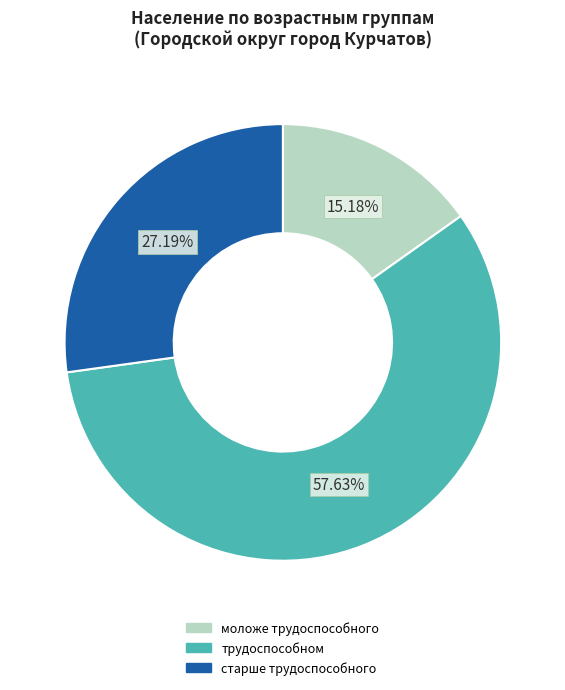

Is трудоспособном the majority of the pie?

Yes